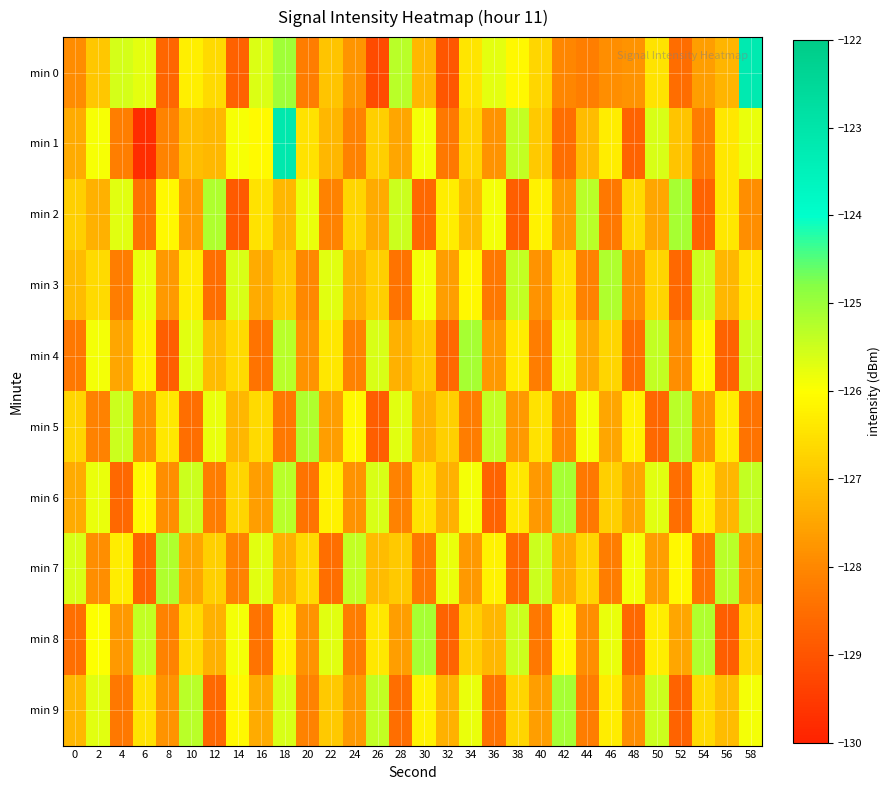

Which series has the widest spread of values?

min 1